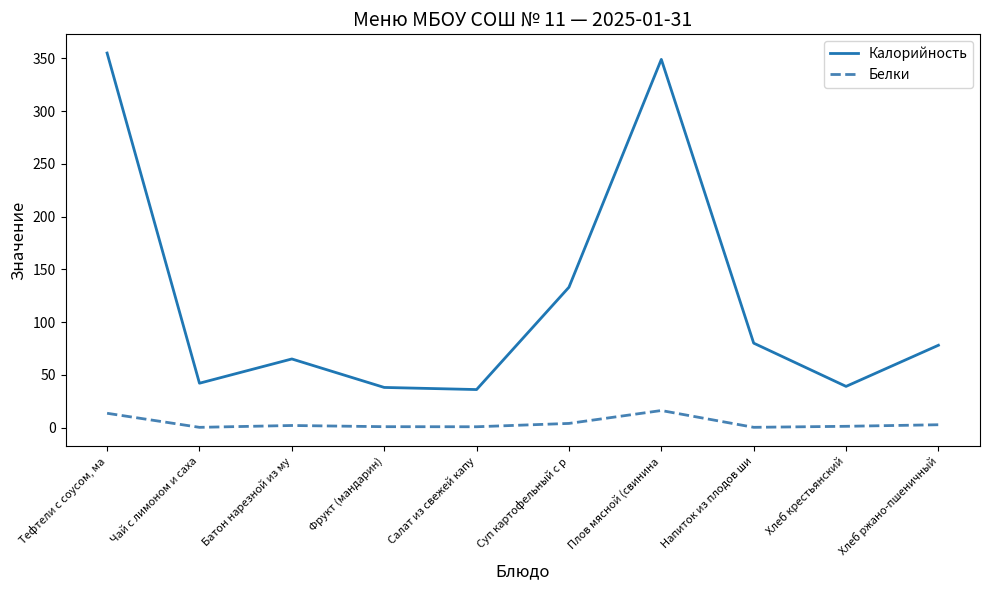

At Плов мясной (свинина, list the series in order from smallest to largest.

Белки, Калорийность